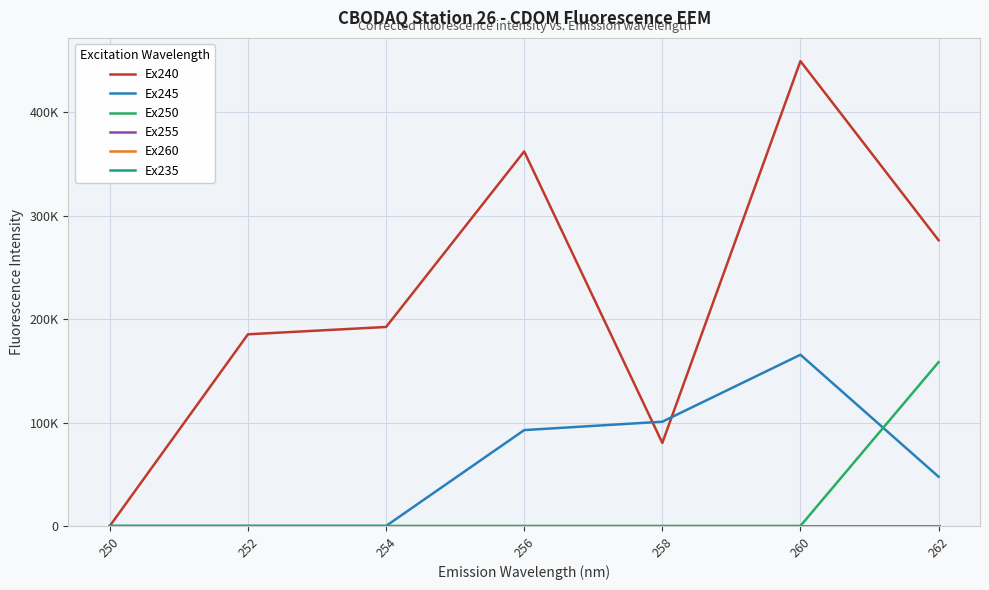

Is this an area chart (filled region under the line)?

No